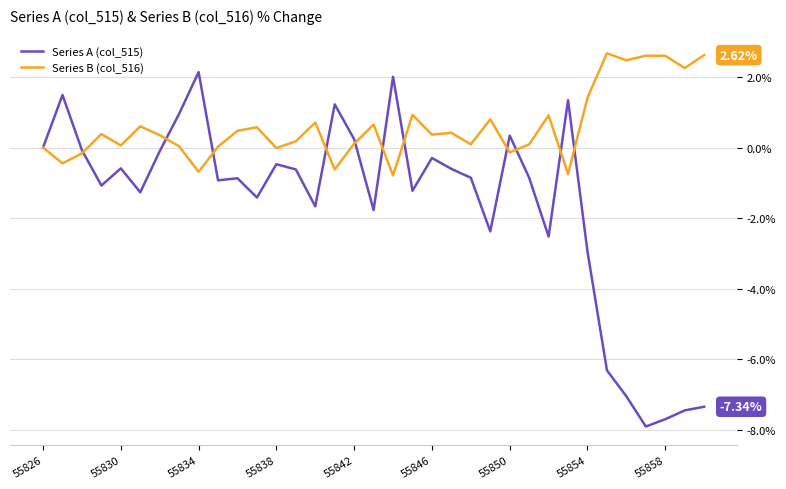

Rank the series by their maximum value, from lowest to highest.

Series A (col_515), Series B (col_516)